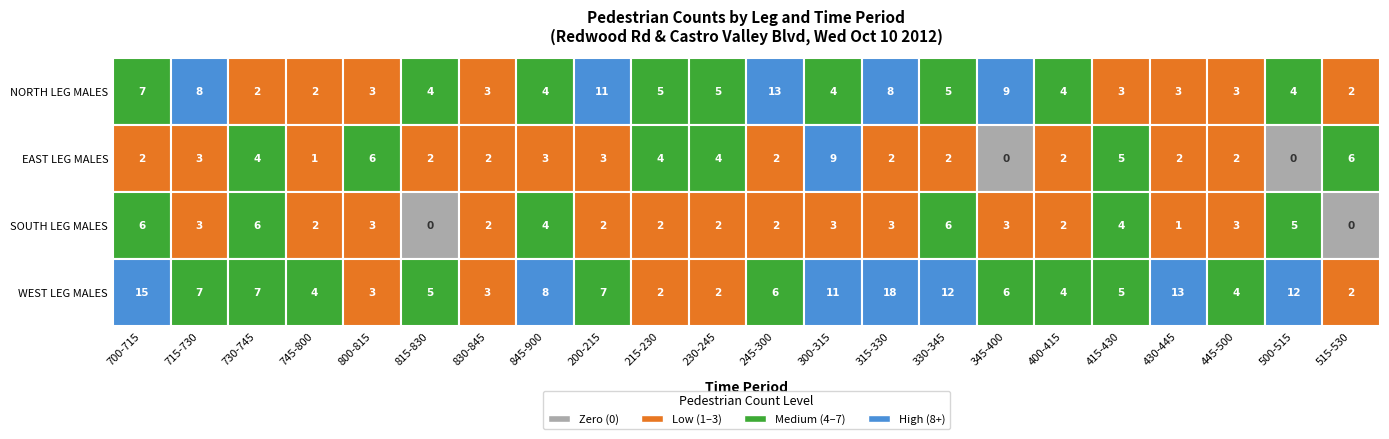

What value does the EAST LEG MALES series have at 845-900?

3